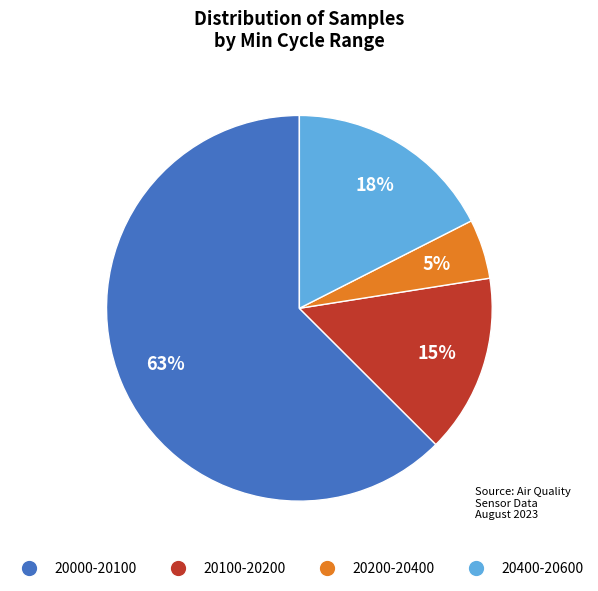

Does any single category account for the majority?

Yes